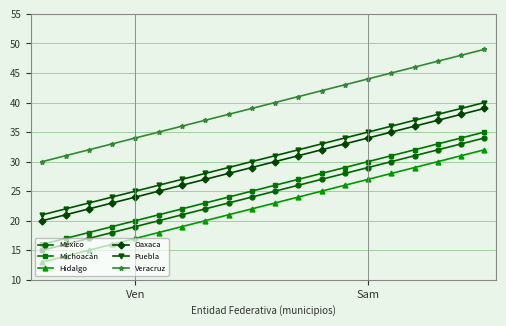

What is the average value of the Veracruz series?

40